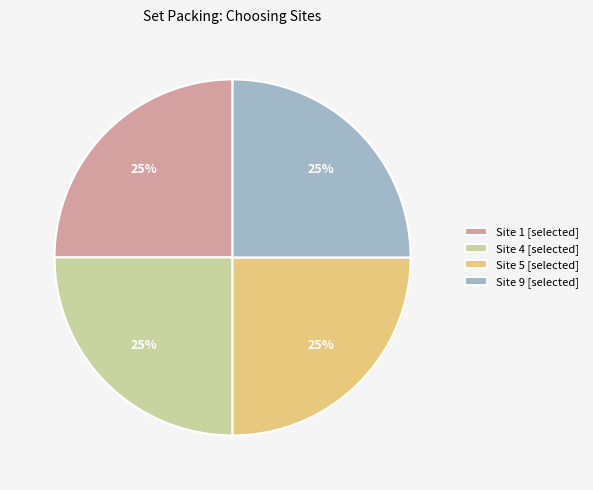

To the nearest percent, what is the average slice percentage?

25%